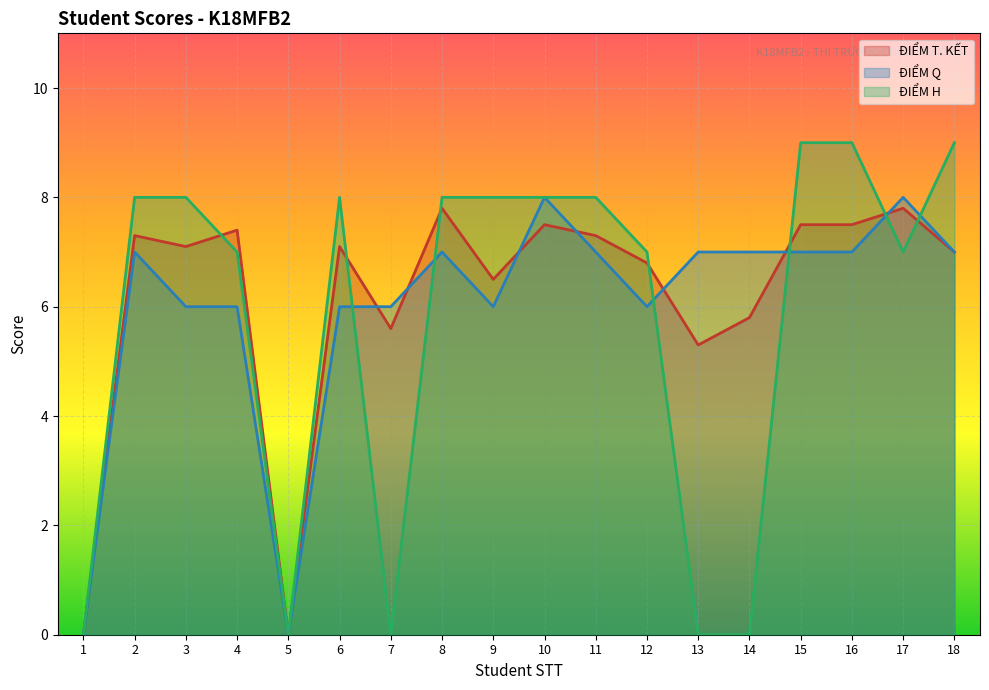

What is the value of the ĐIỂM T. KẾT point at the 15th from the left?

7.5